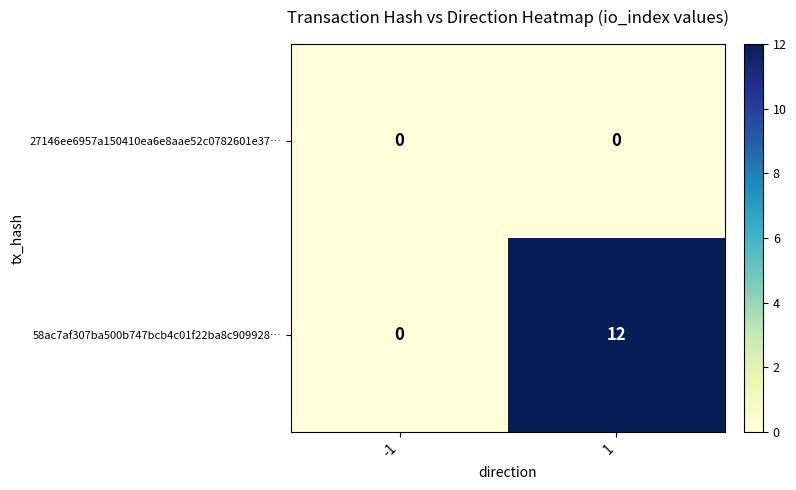

True or false: 27146ee6957a150410ea6e8aae52c0782601e37… has a value of 0 at 1.

True